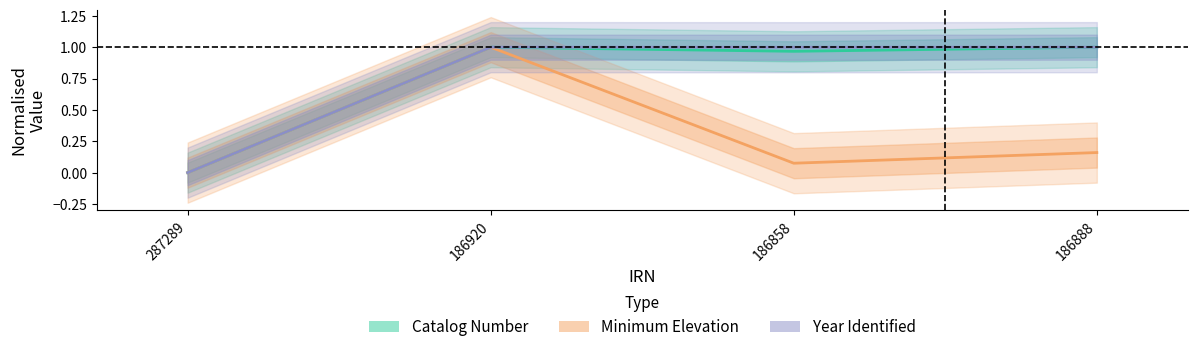

What is the label of the 2nd point from the right?

186858